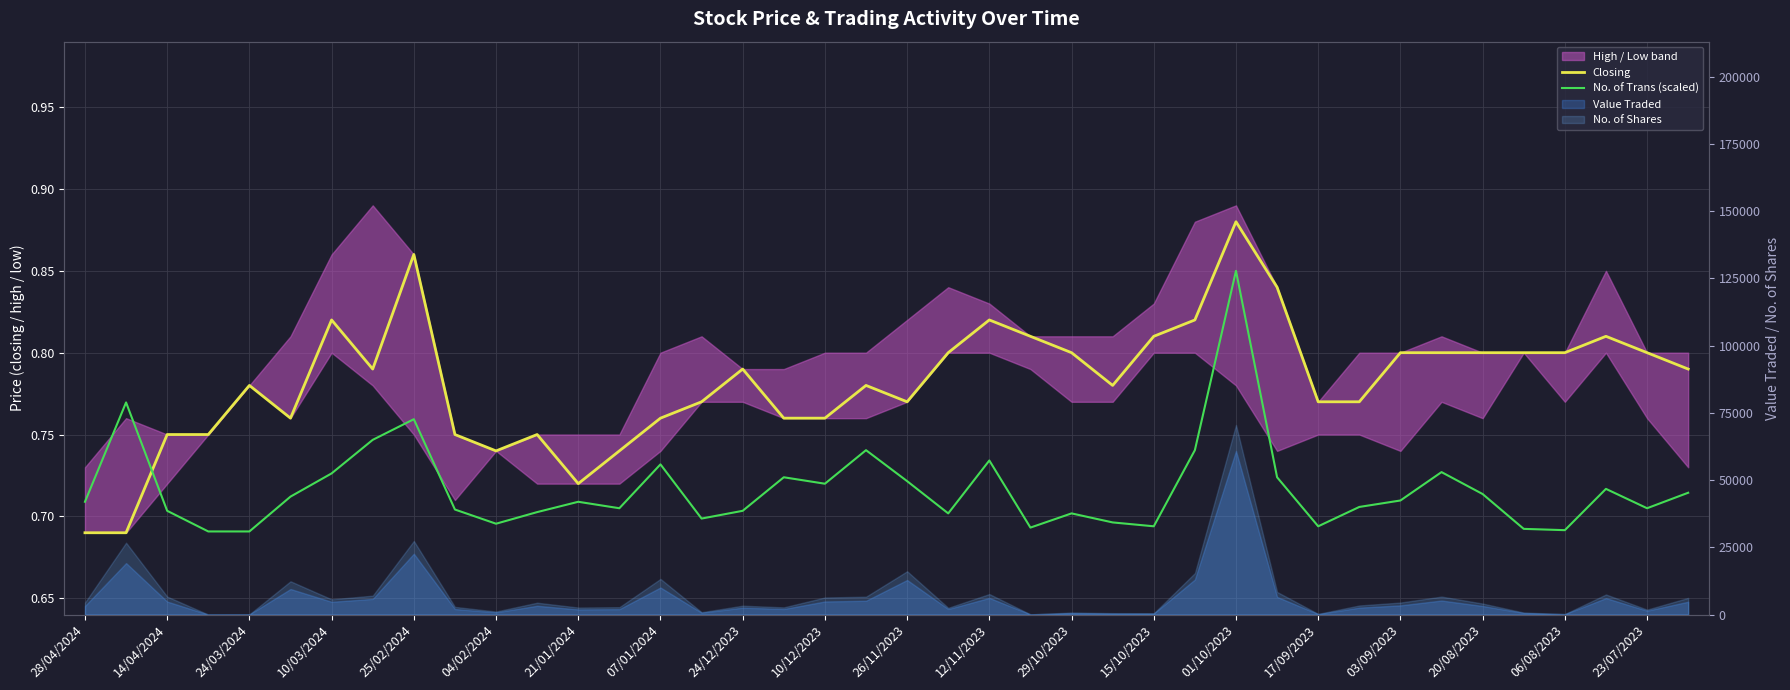

What is the spread (max minus min) of values at 24/03/2024?

0.1